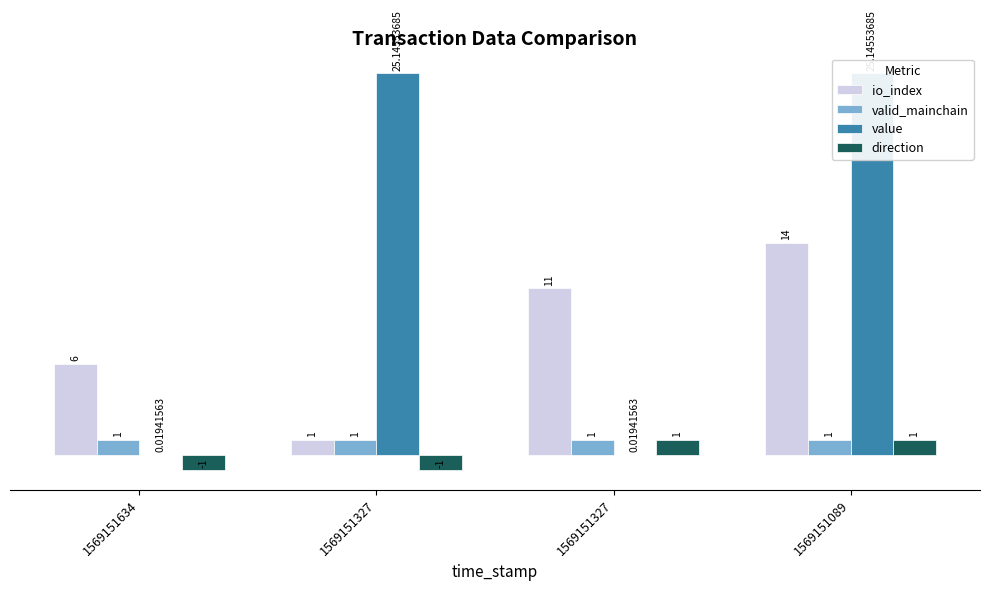

What is the difference between the highest and lowest values at 1569151634?

7.0